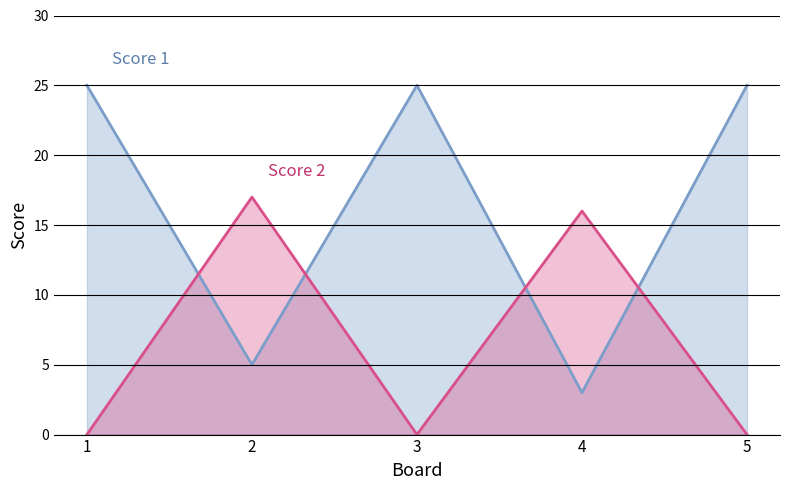

Rank the series by their maximum value, from lowest to highest.

Score 2, Score 1